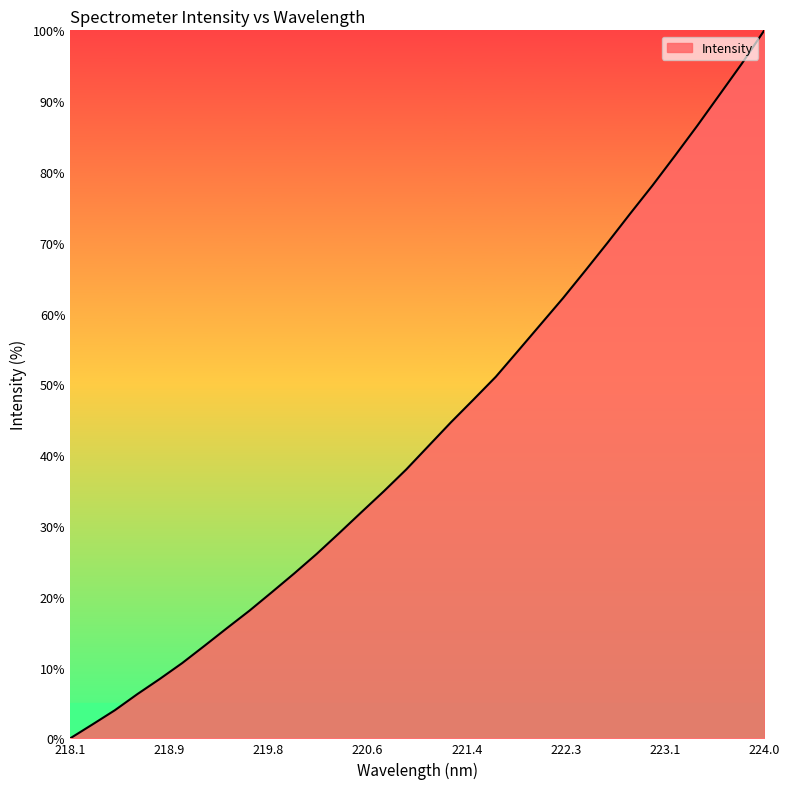

What is the maximum value shown in the chart?

100.0